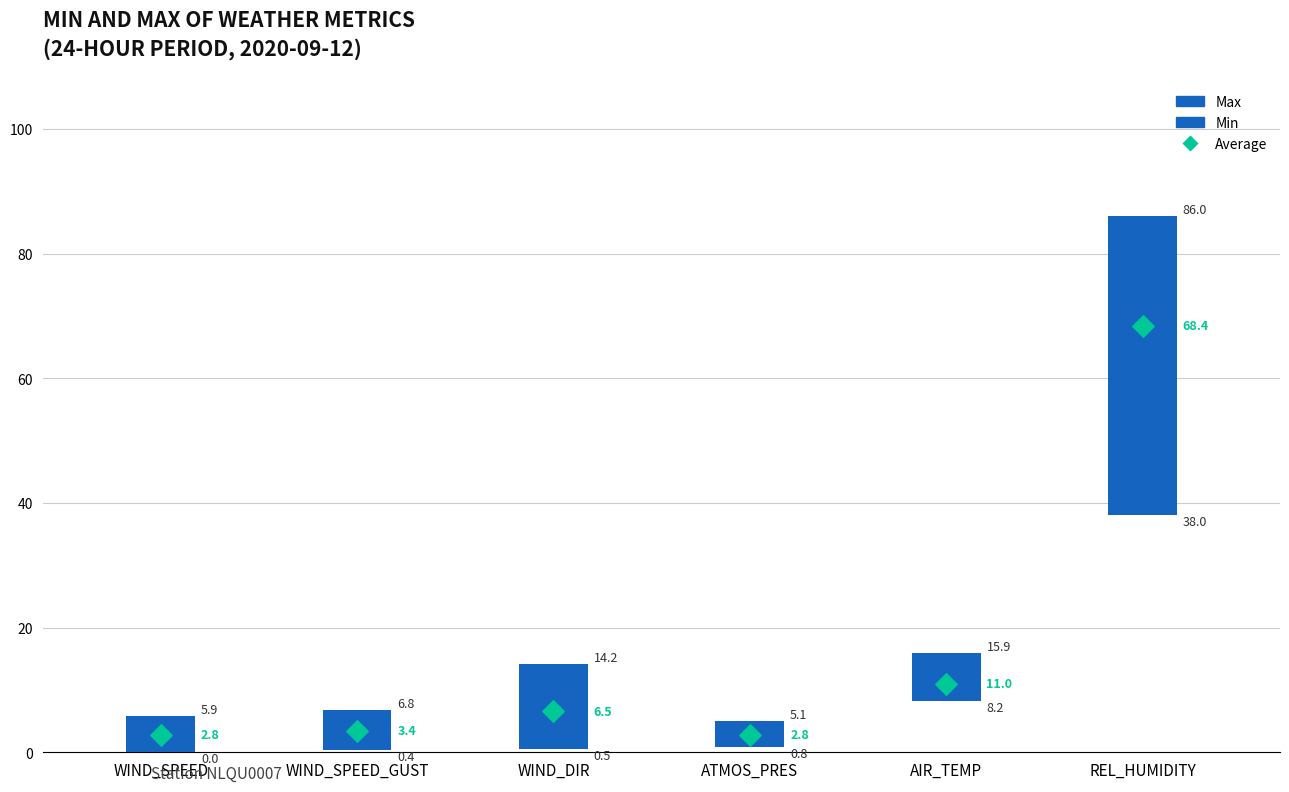

Which series has the largest total across all categories?

Max